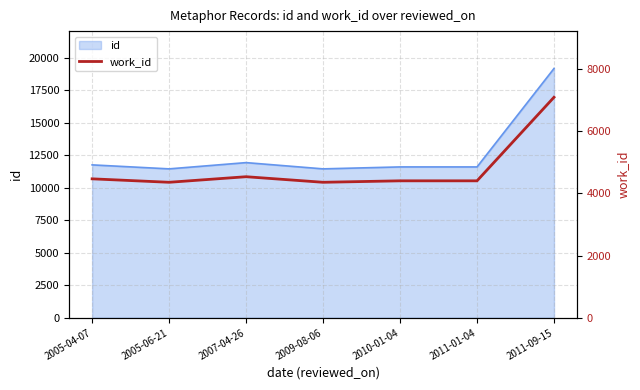

What is the change in value from 2009-08-06 to 2011-01-04?

+47